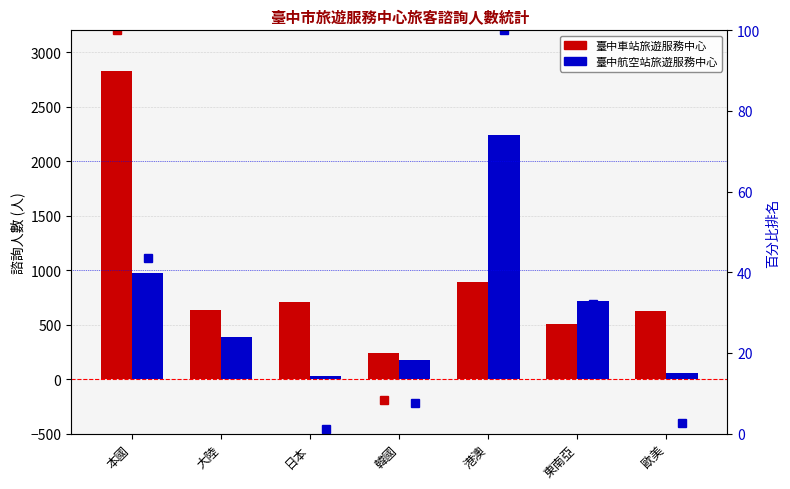

How many data points in 臺中航空站旅遊服務中心 are above 386?

3